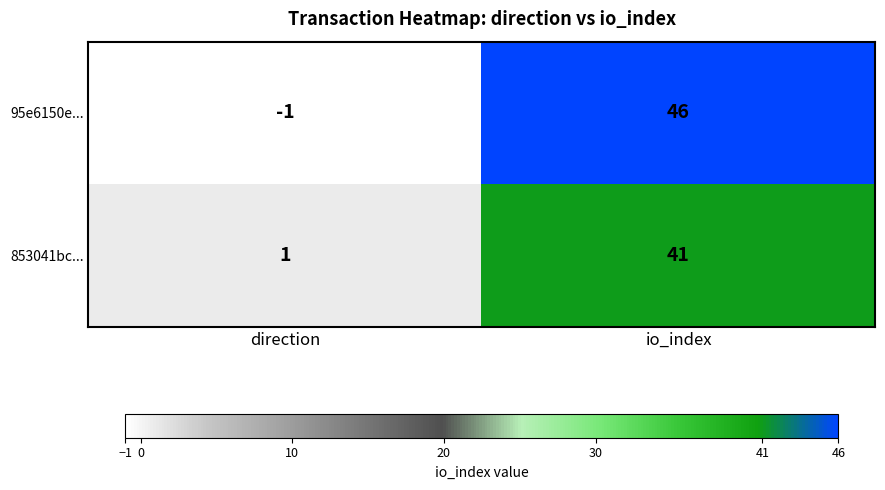

Count the number of categories in the chart.

2